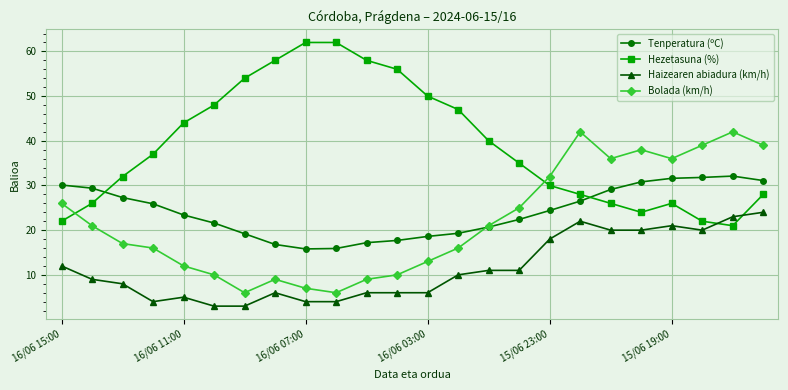

What is the minimum value shown in the chart?

3.0